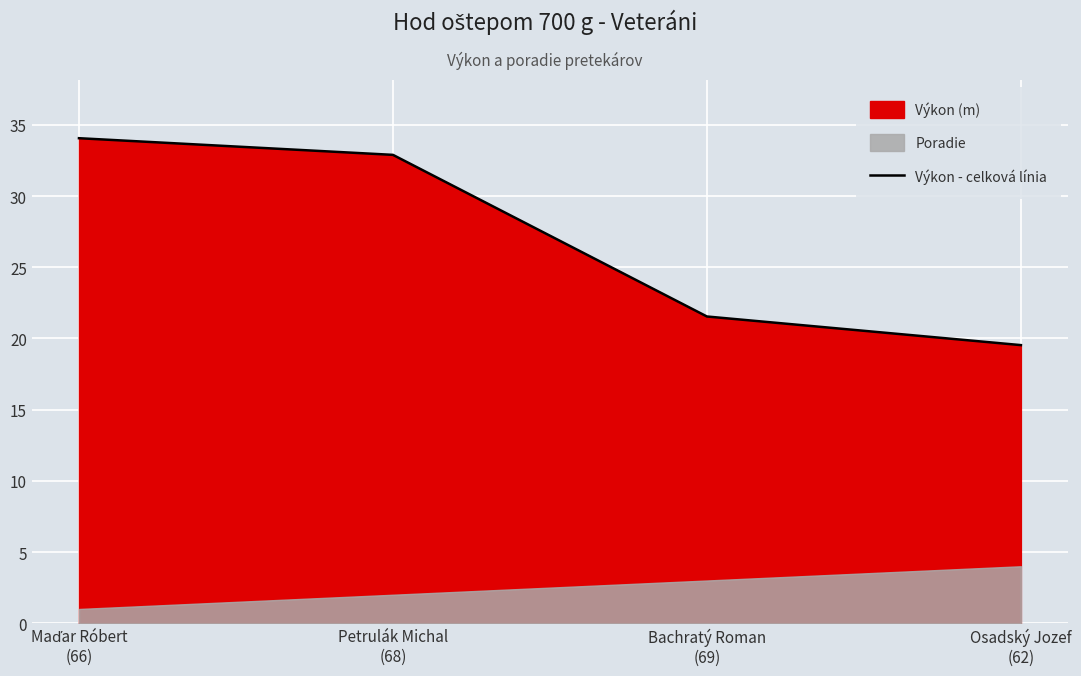

Reading left to right, extract all data points from this chart.

Maďar Róbert
(66)=34.1	Petrulák Michal
(68)=32.9	Bachratý Roman
(69)=21.5	Osadský Jozef
(62)=19.5